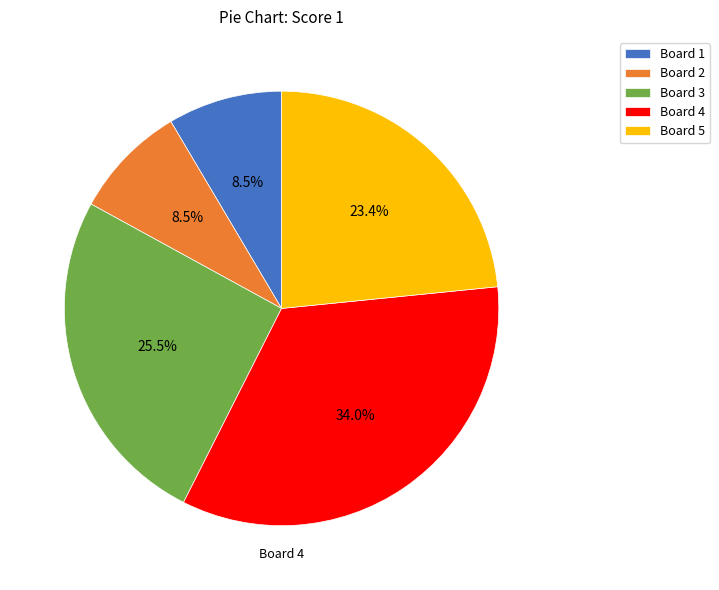

Is the sum of Board 4 and Board 2 greater than half?

No